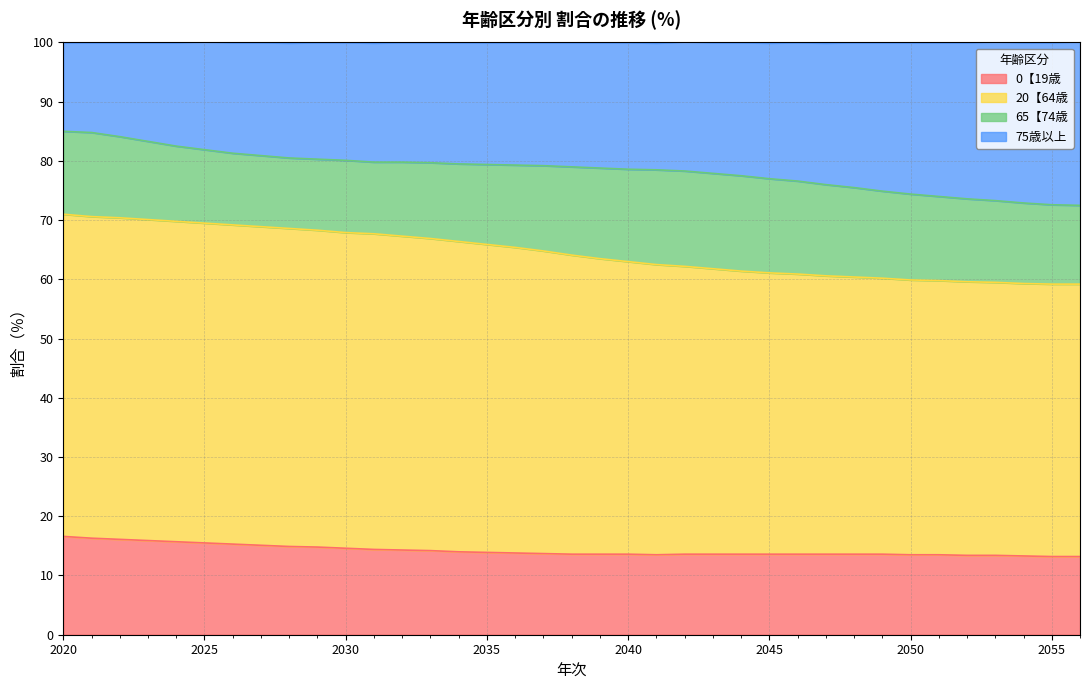

True or false: 0【19歳 has a value of 21.7 at 2045.

False